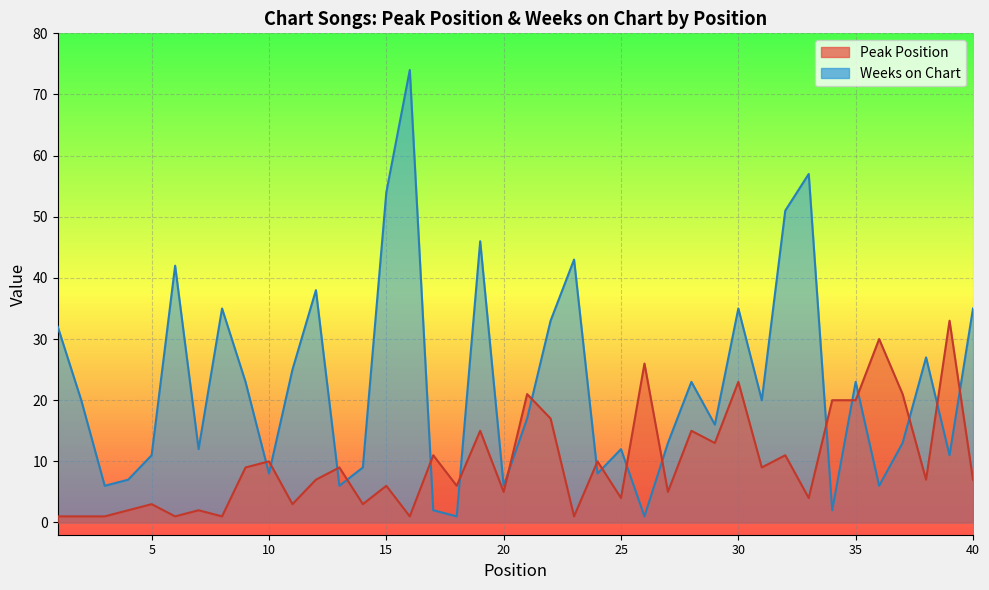

What is the greatest value displayed?

74